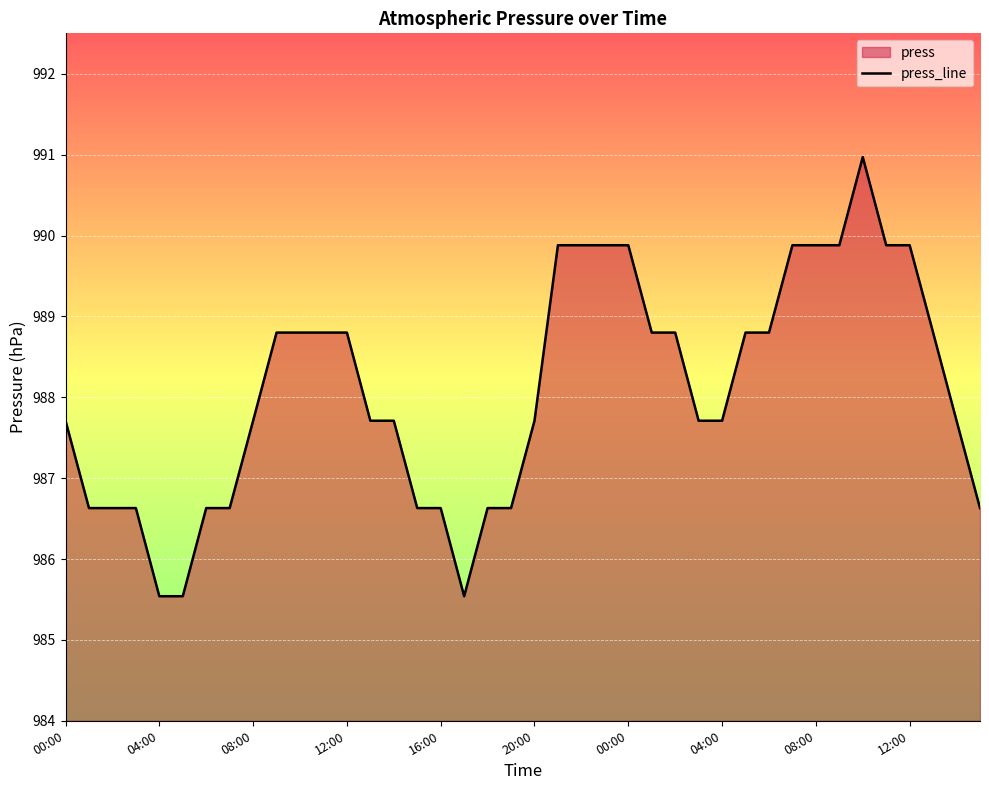

The value at 10:00 is 988.8. True or false?

True